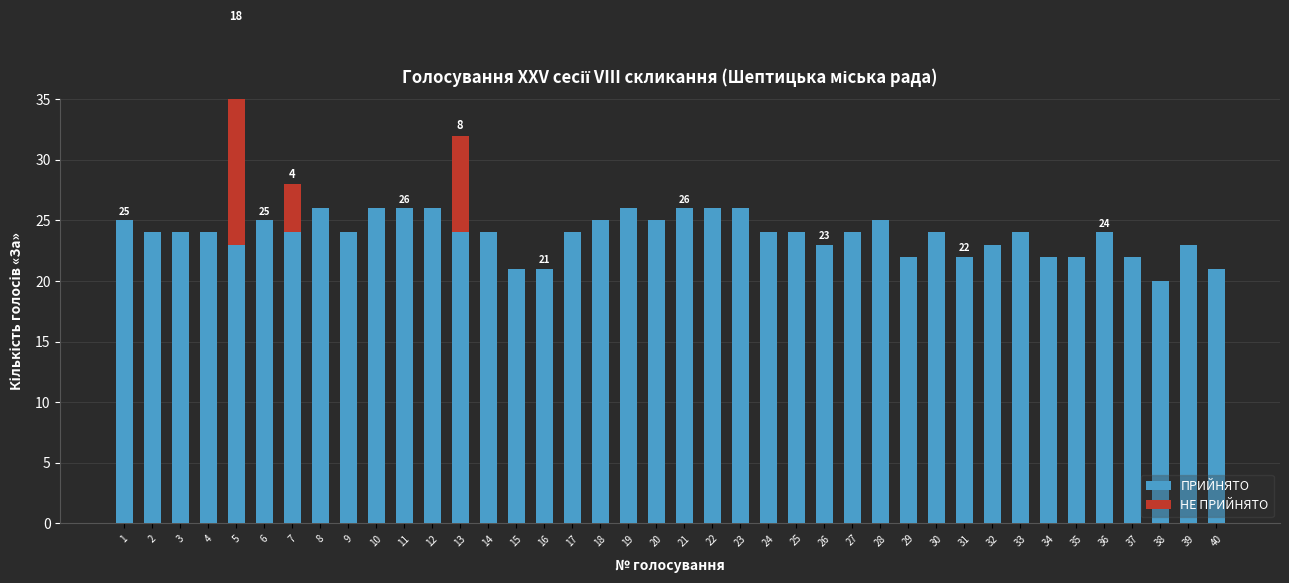

Reading left to right, what are all the values shown in this chart?

ПРИЙНЯТО: 1=25	2=24	3=24	4=24	5=23	6=25	7=24	8=26	9=24	10=26	11=26	12=26	13=24	14=24	15=21	16=21	17=24	18=25	19=26	20=25	21=26	22=26	23=26	24=24	25=24	26=23	27=24	28=25	29=22	30=24	31=22	32=23	33=24	34=22	35=22	36=24	37=22	38=20	39=23	40=21
НЕ ПРИЙНЯТО: 1=0	2=0	3=0	4=0	5=18	6=0	7=4	8=0	9=0	10=0	11=0	12=0	13=8	14=0	15=0	16=0	17=0	18=0	19=0	20=0	21=0	22=0	23=0	24=0	25=0	26=0	27=0	28=0	29=0	30=0	31=0	32=0	33=0	34=0	35=0	36=0	37=0	38=0	39=0	40=0